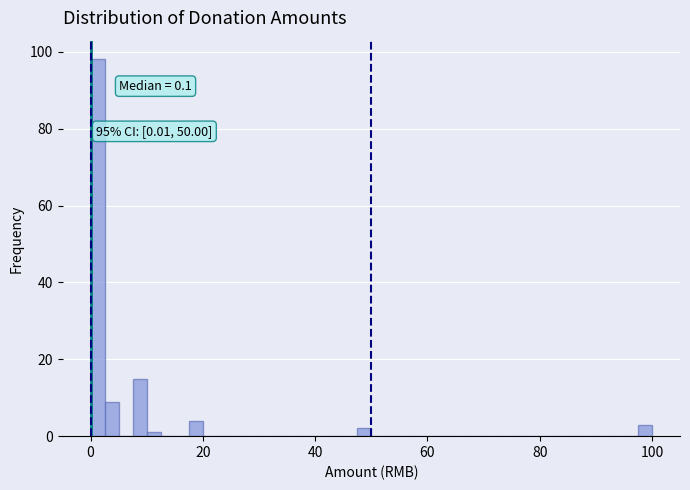

Around what value on the x-axis is the tallest bar? Give the approximate position of its centre, as read against the axis.

2